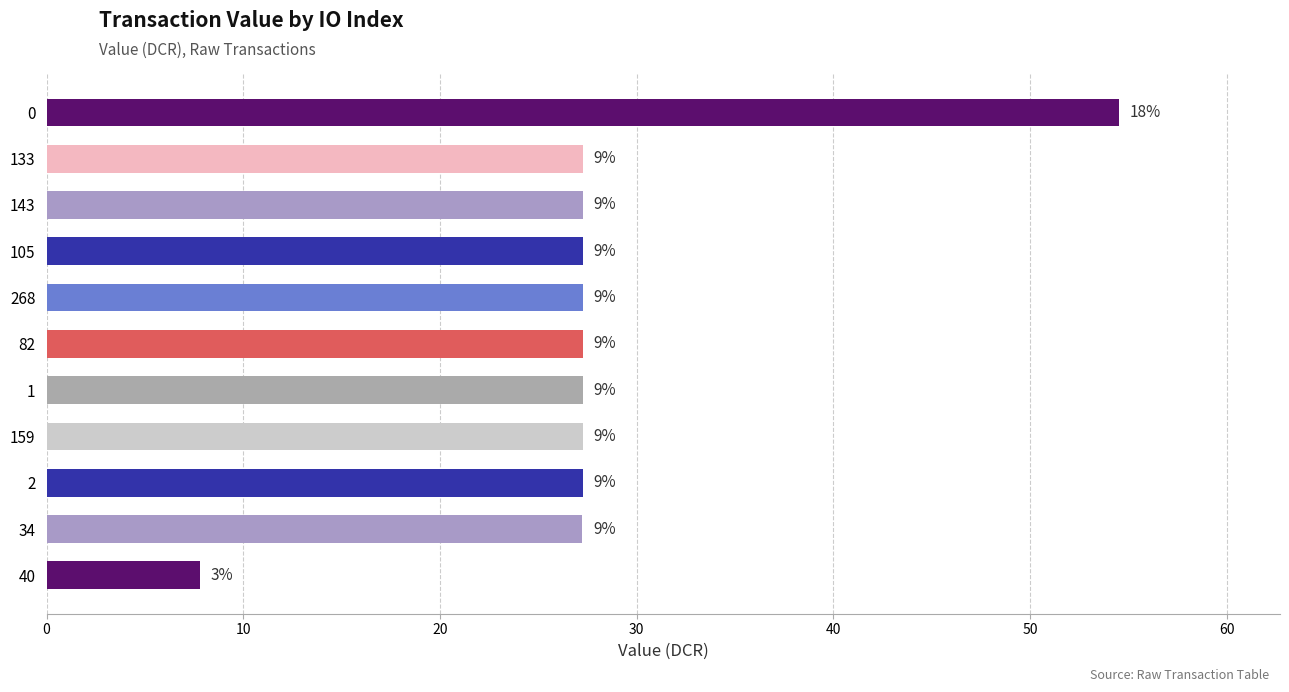

How many bars are there in total?

11